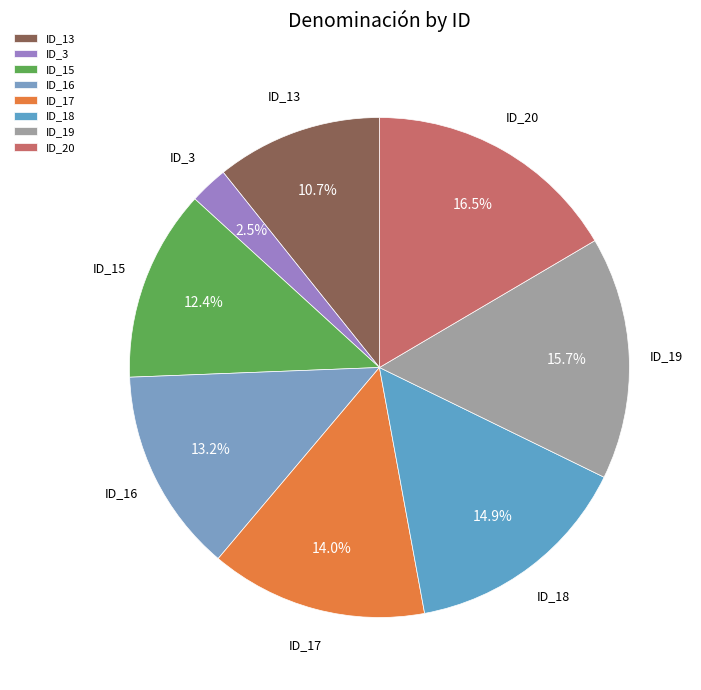

How many slices are in this pie chart?

8